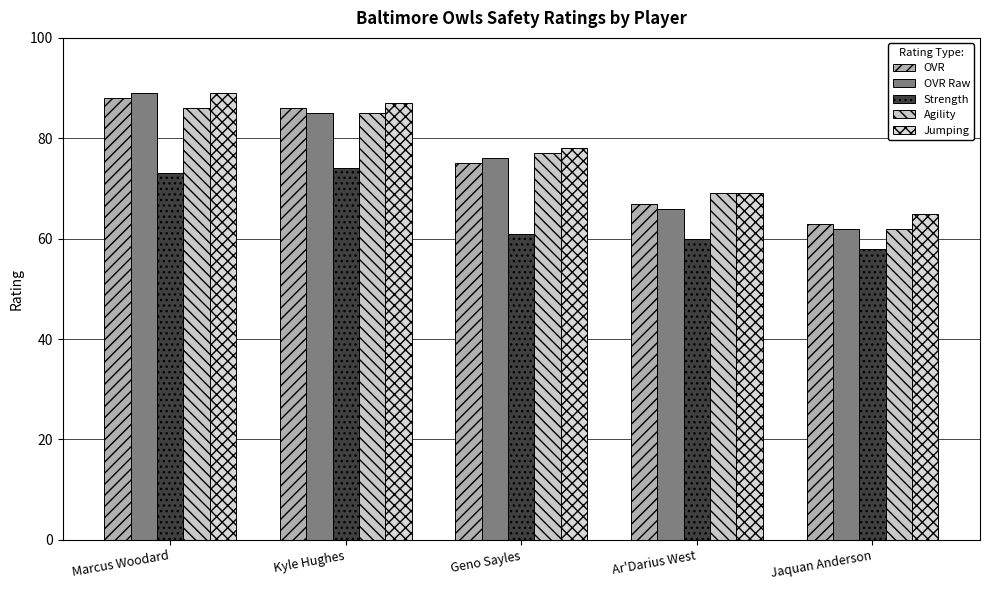

What position from the right is Kyle Hughes?

4